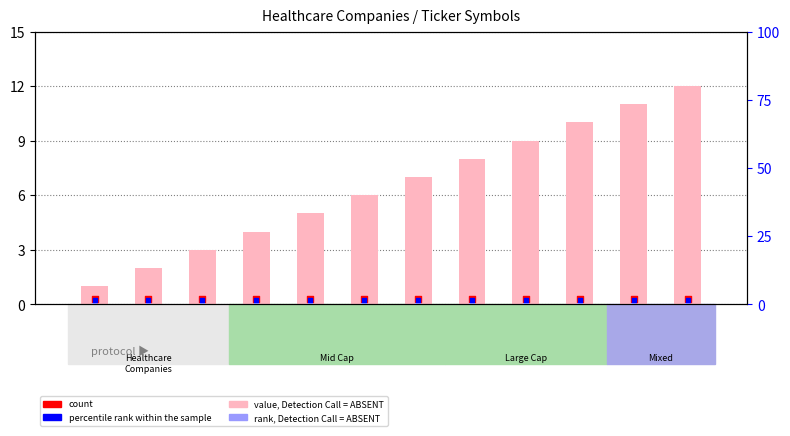

At which category is the sum across all series the highest?

UHS